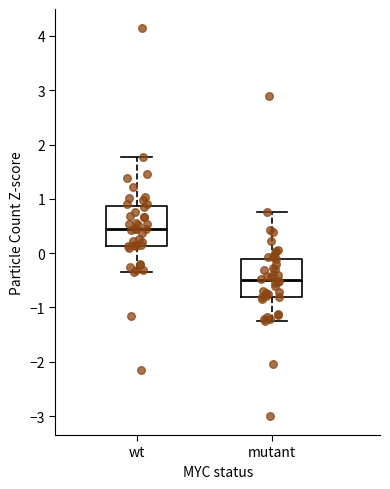

Where does the lower whisker of the box for wt end on the y-axis? The values are not printed on the chart, so give them approximately, as read against the axis.

-0.3